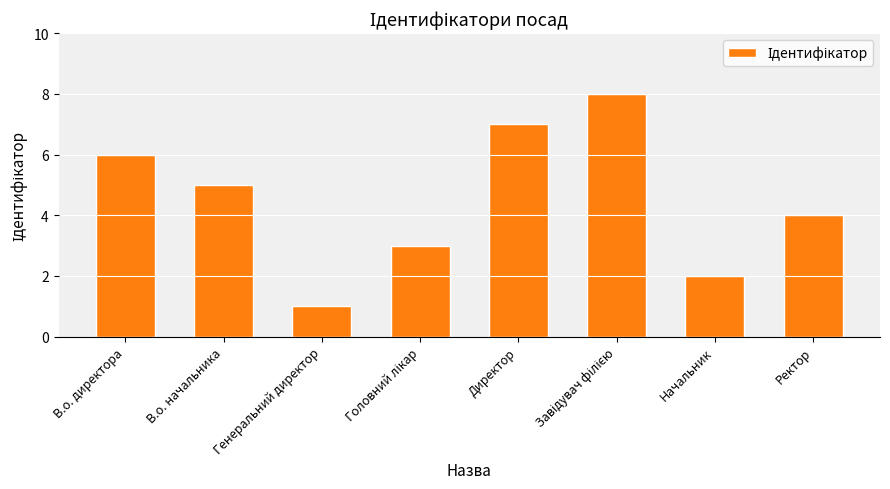

What position from the left is Директор?

5